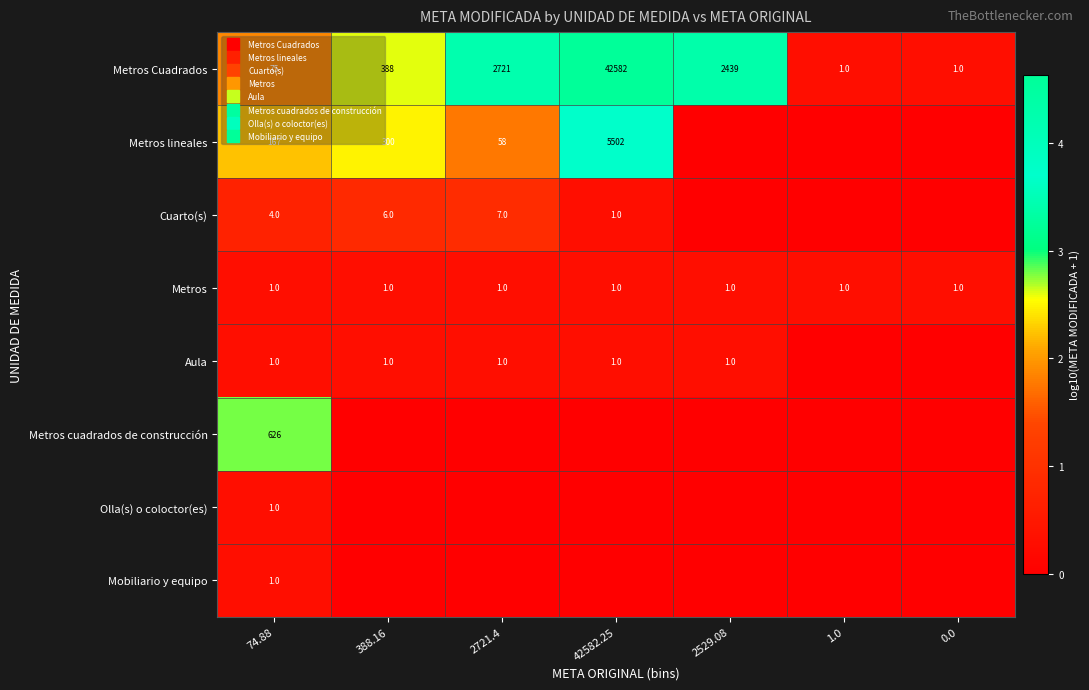

At which category is the sum across all series the highest?

42582.25